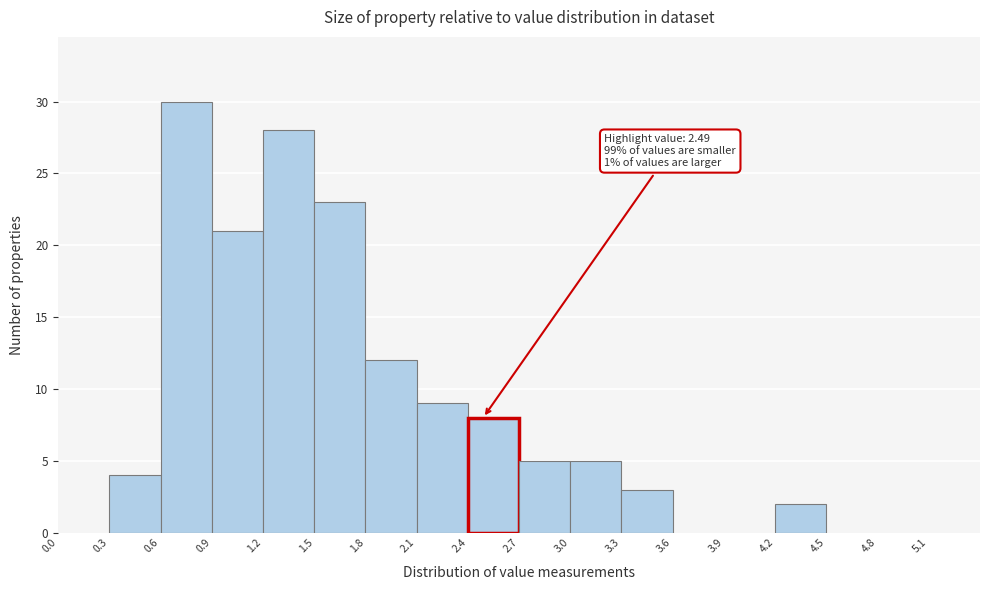

Over which range of the x-axis is the bar tallest?

0.6 to 0.9